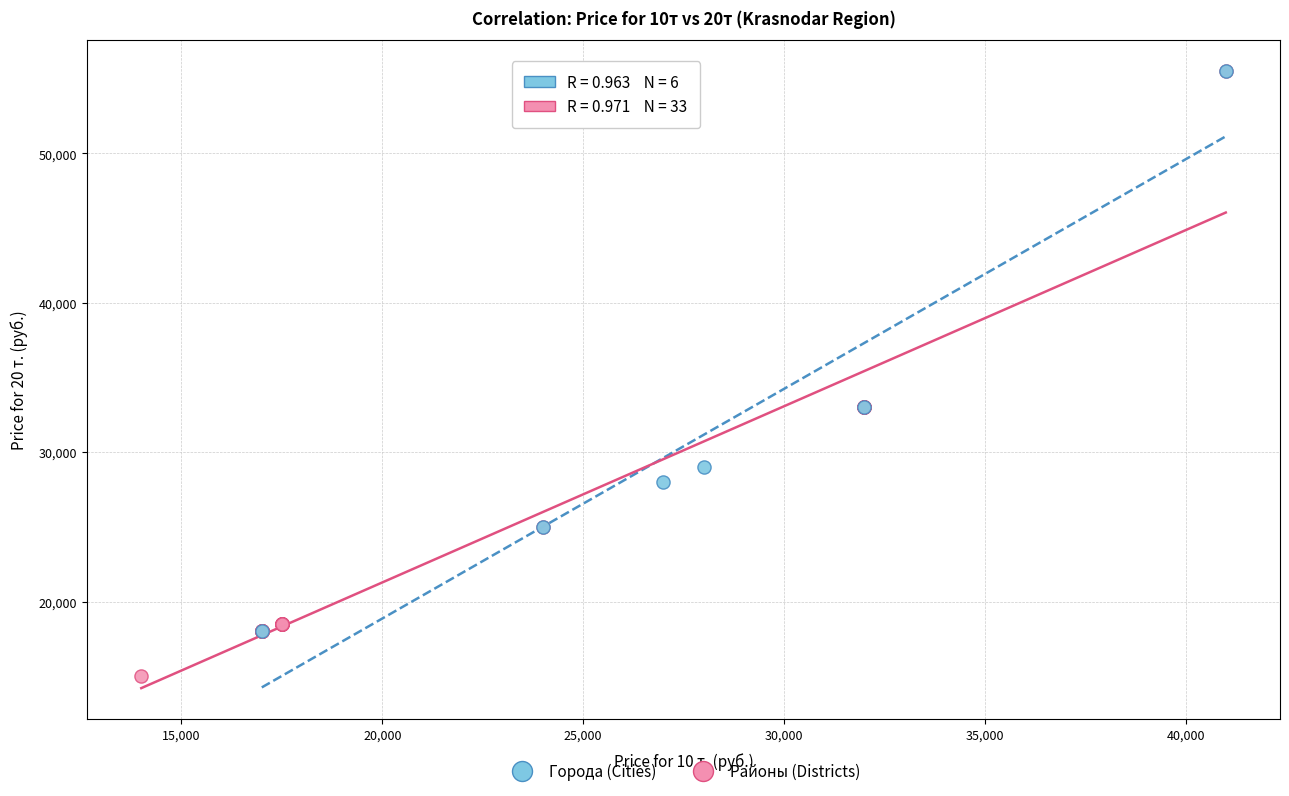

Which series has the largest Y range (max minus min)?

Районы (Districts)